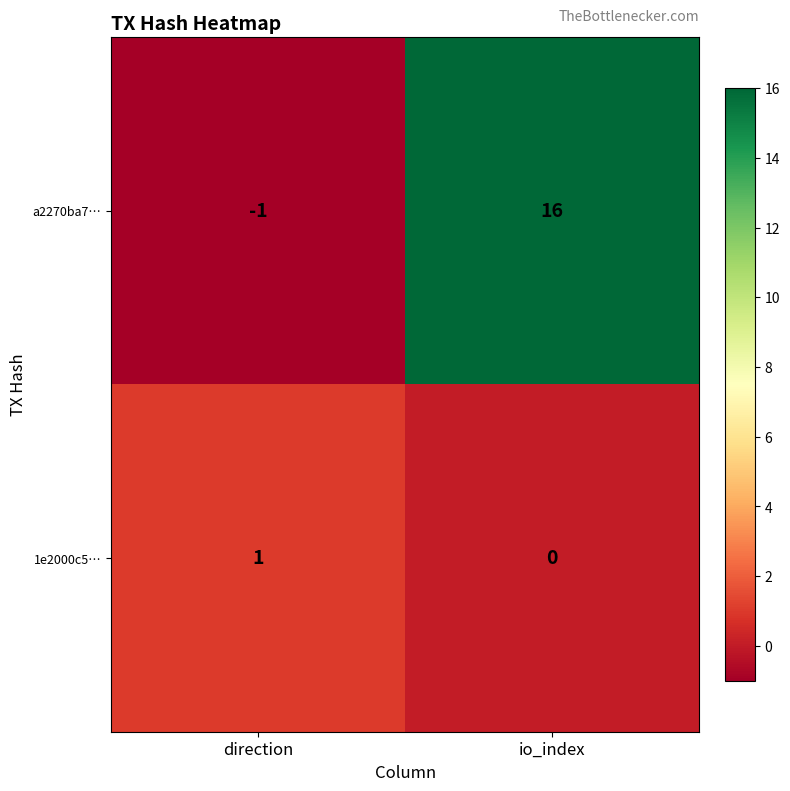

List the series in order of their overall mean, lowest first.

1e2000c5…, a2270ba7…